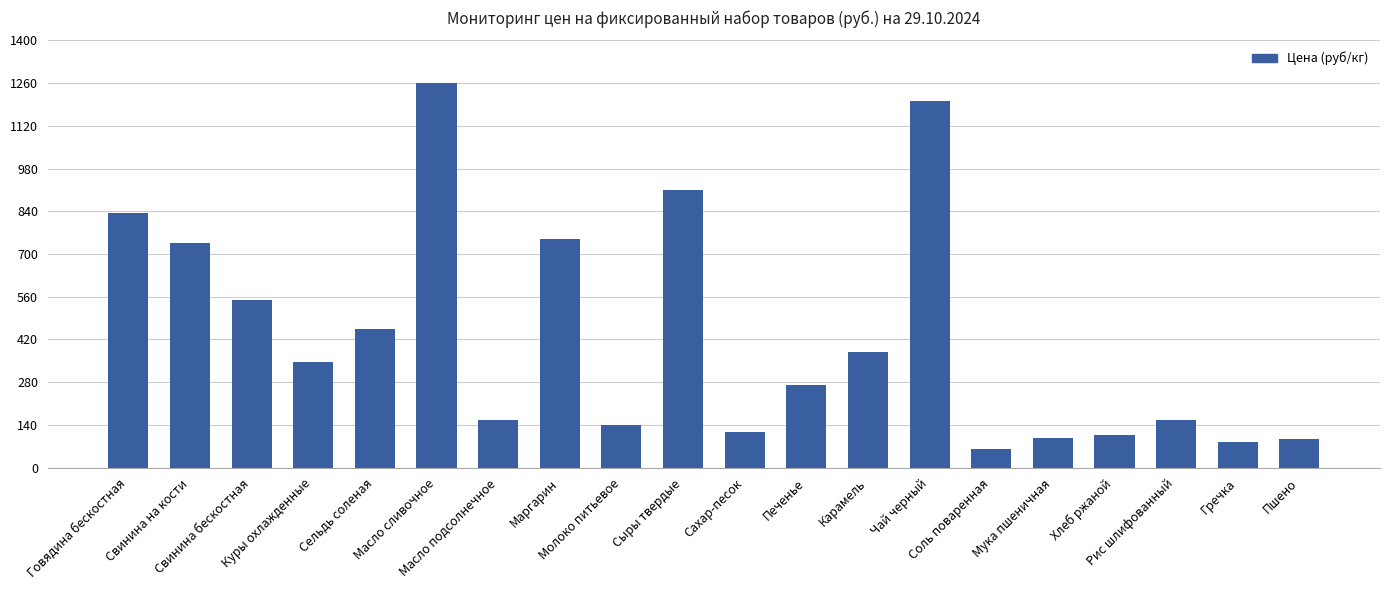

What is the label of the 13th bar from the left?

Карамель